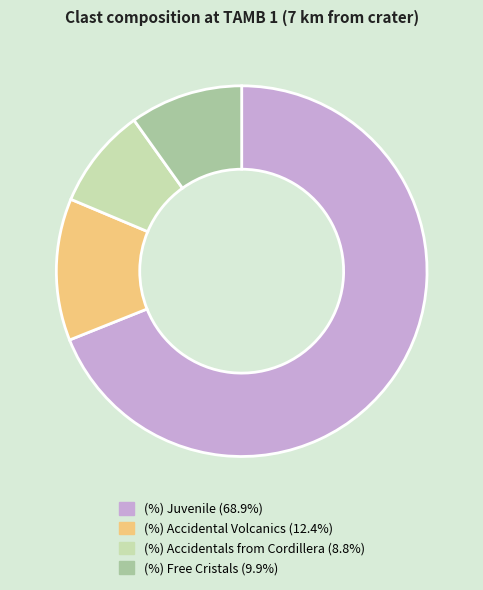

Do (%) Free Cristals (9.9%) and (%) Accidental Volcanics (12.4%) together represent more than half of the pie?

No